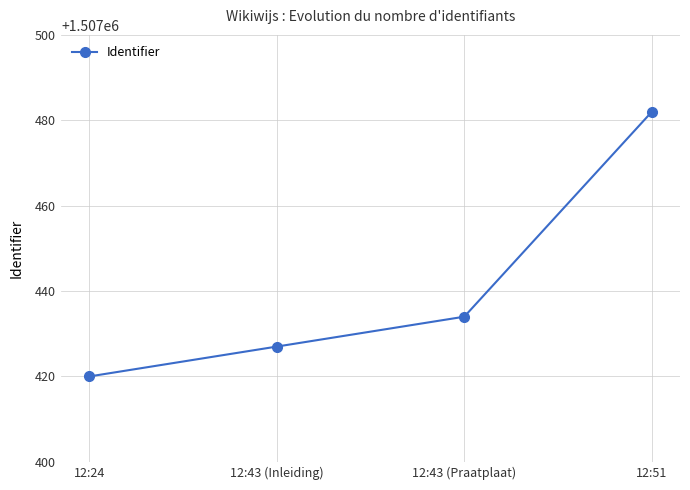

Reading left to right, extract all data points from this chart.

12:24=1507420	12:43 (Inleiding)=1507427	12:43 (Praatplaat)=1507434	12:51=1507482